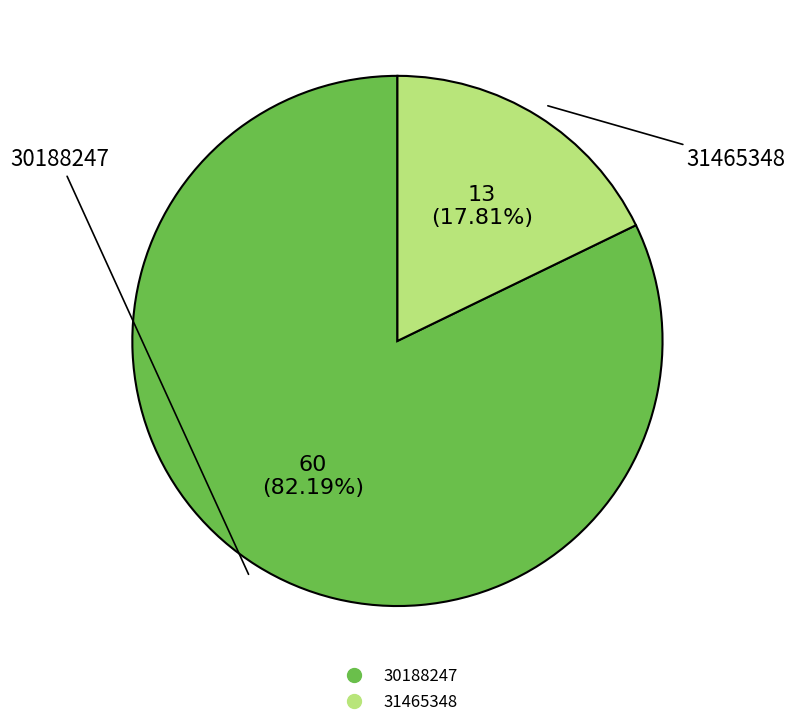

To the nearest percent, what percentage of the pie is 31465348?

18%